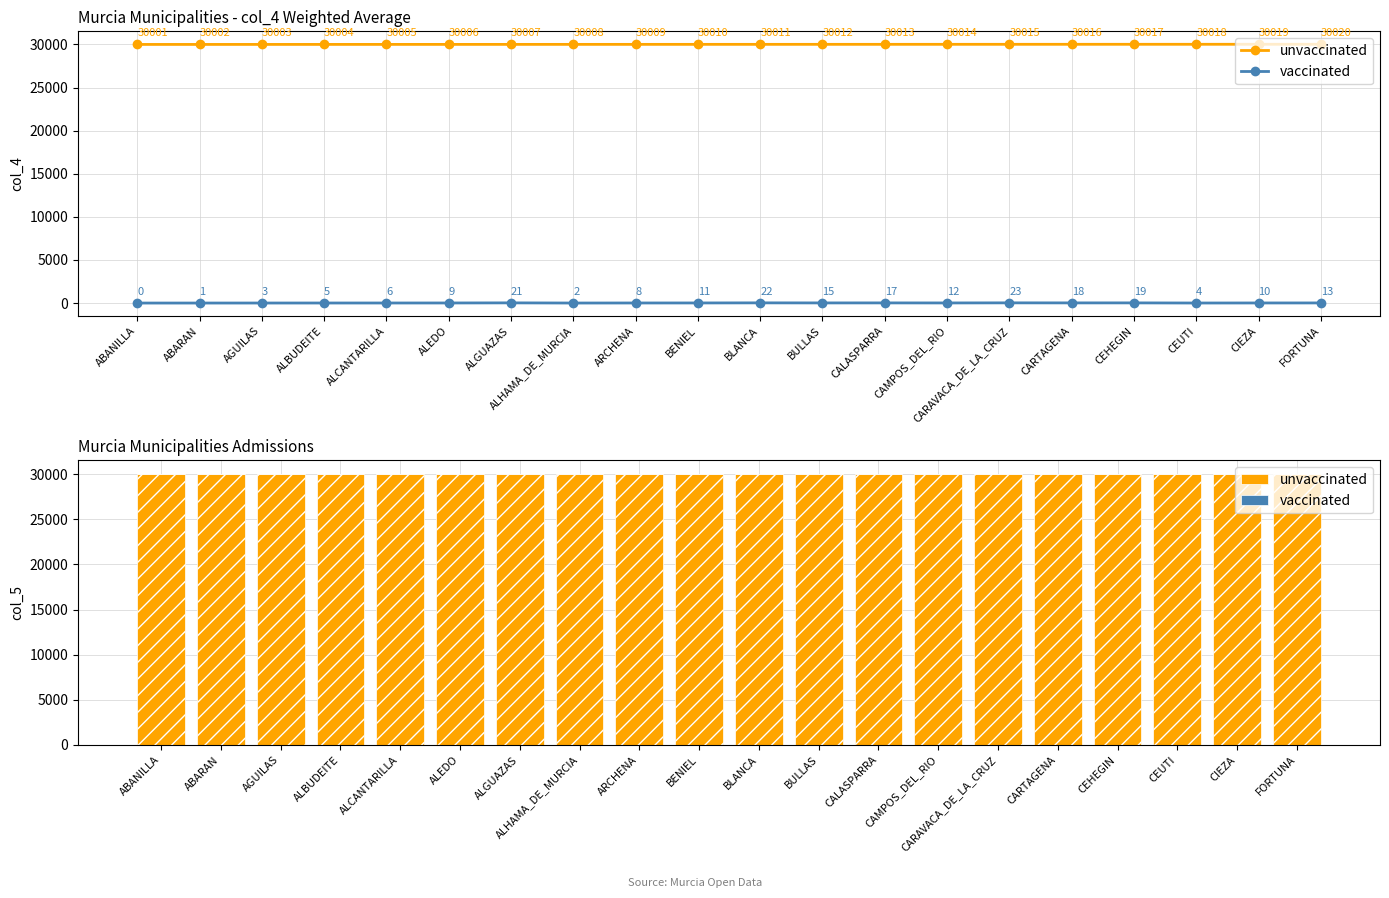

True or false: vaccinated has a value of 17 at CALASPARRA.

True